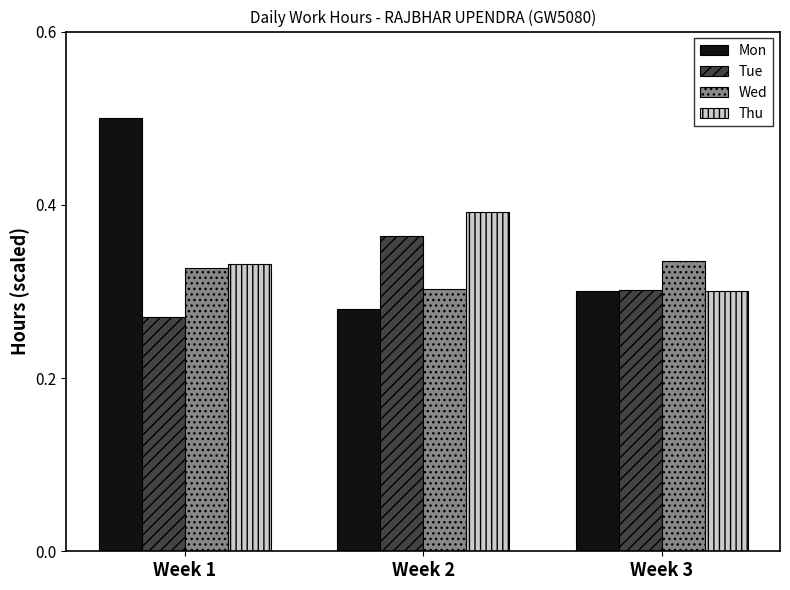

At which label is Mon closest to 0?

Week 2